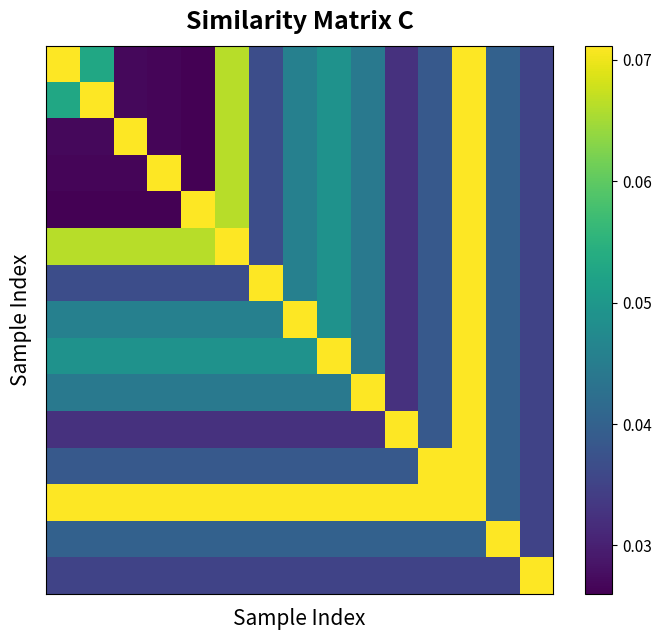

What is the maximum value shown in the chart?

0.1